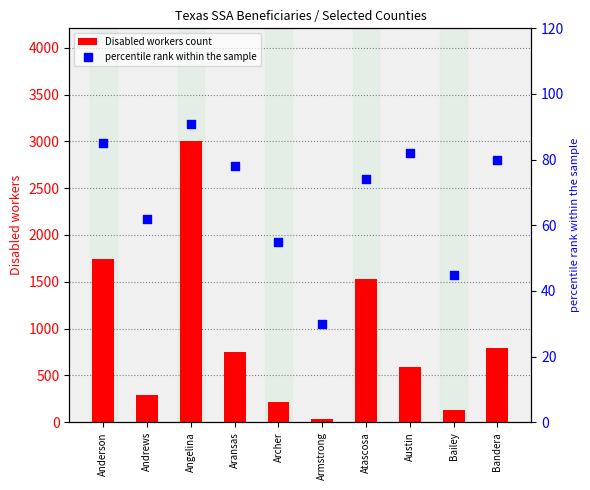

What is the total value across all series at Archer?

275